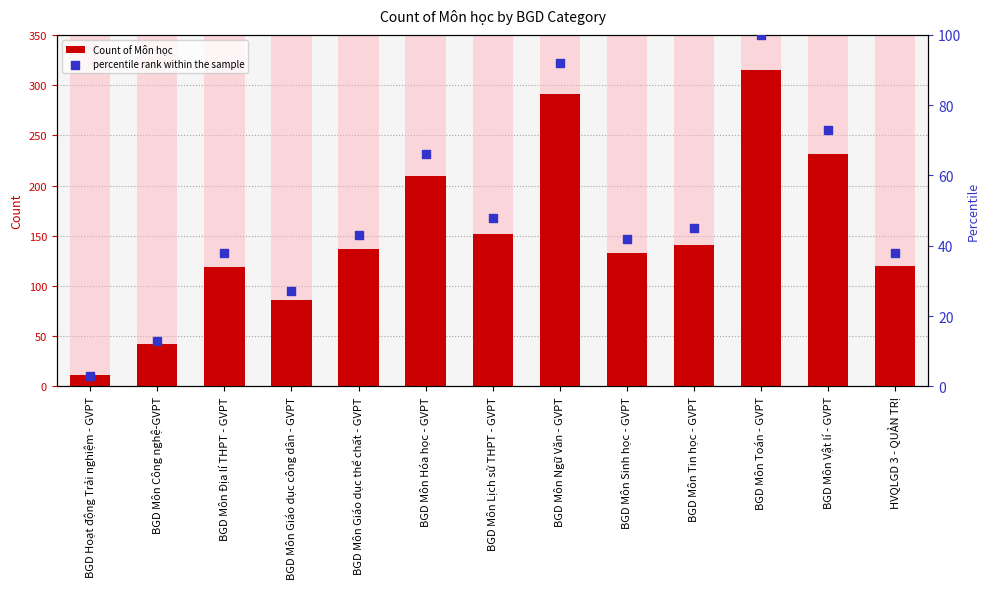

Which series has the widest spread of Y values?

Count of Môn học